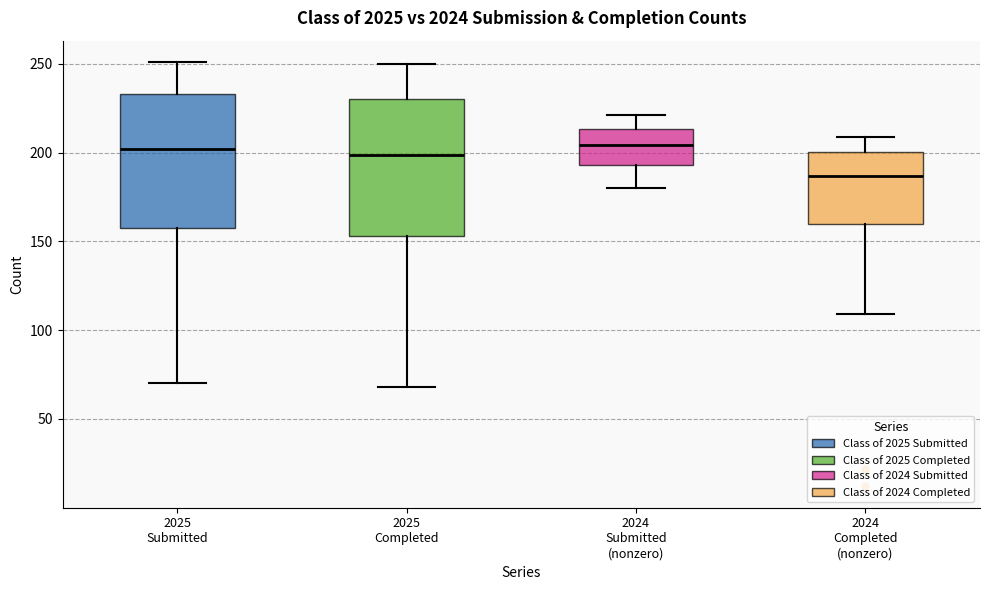

Where does the median line of the box for 2025 Completed sit on the y-axis? The values are not printed on the chart, so give them approximately, as read against the axis.

200